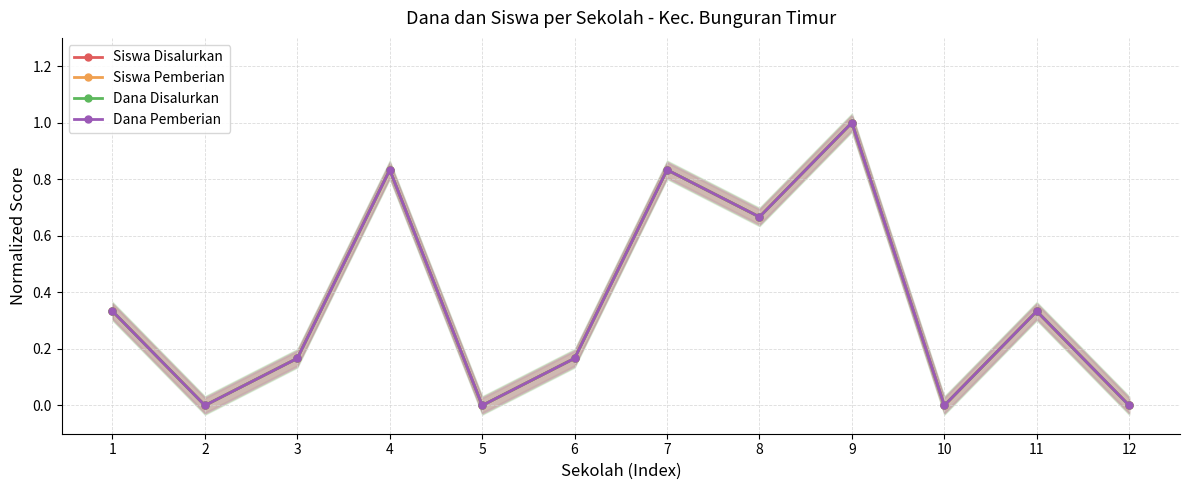

How many lines are shown in the chart?

4